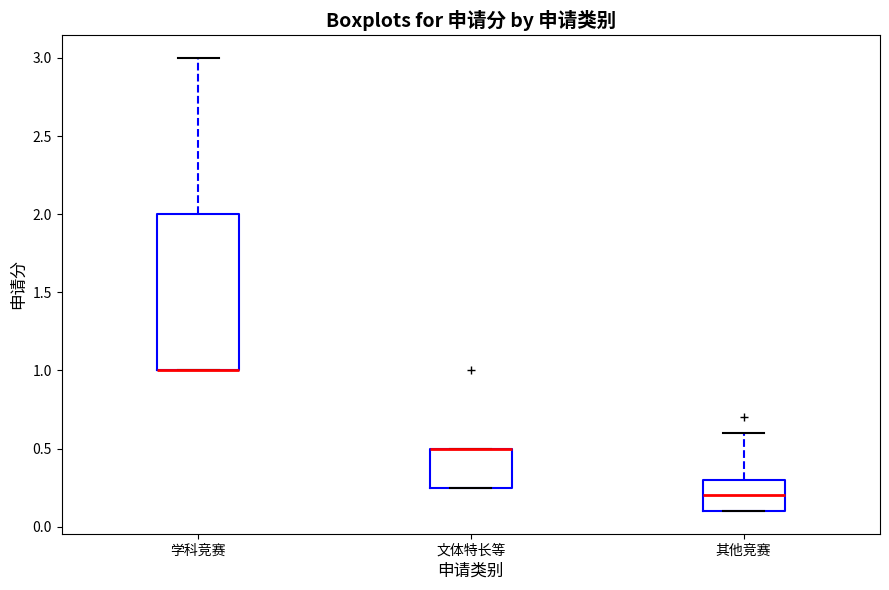

Reading left to right, read every box against the y-axis: the position of its median line, the range the box covers, and the ends of its whiskers. The values are not printed on the chart, so give them approximately, as read against the axis.

学科竞赛: median 1.00 (drawn on the box's lower edge), box 1.00 to 2.00, whiskers 1.00 to 3.00
文体特长等: median 0.50 (drawn on the box's upper edge), box 0.25 to 0.50, whiskers 0.25 to 0.50
其他竞赛: median 0.20, box 0.10 to 0.30, whiskers 0.10 to 0.60